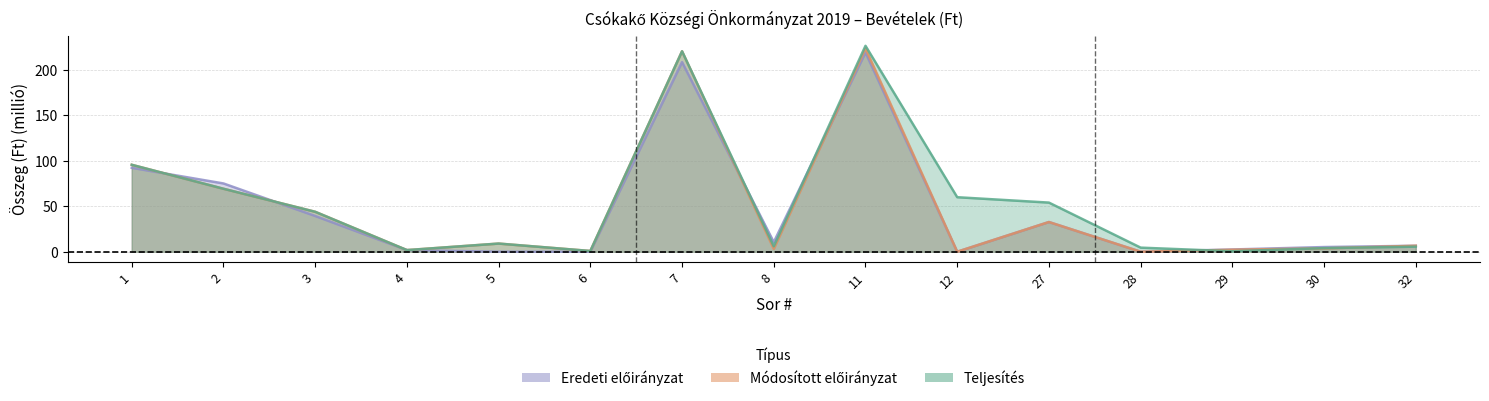

At which label is Eredeti előirányzat closest to 109?

1